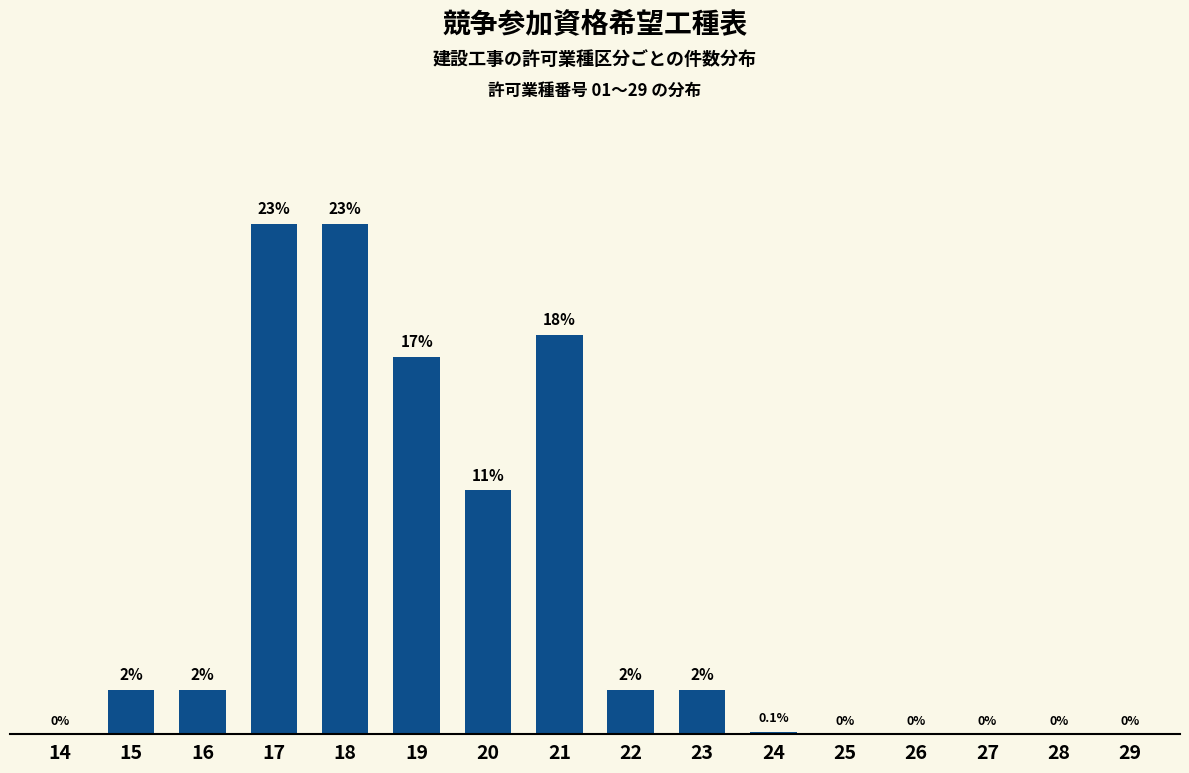

What is the sum of the values at 23 and 16?

4.0